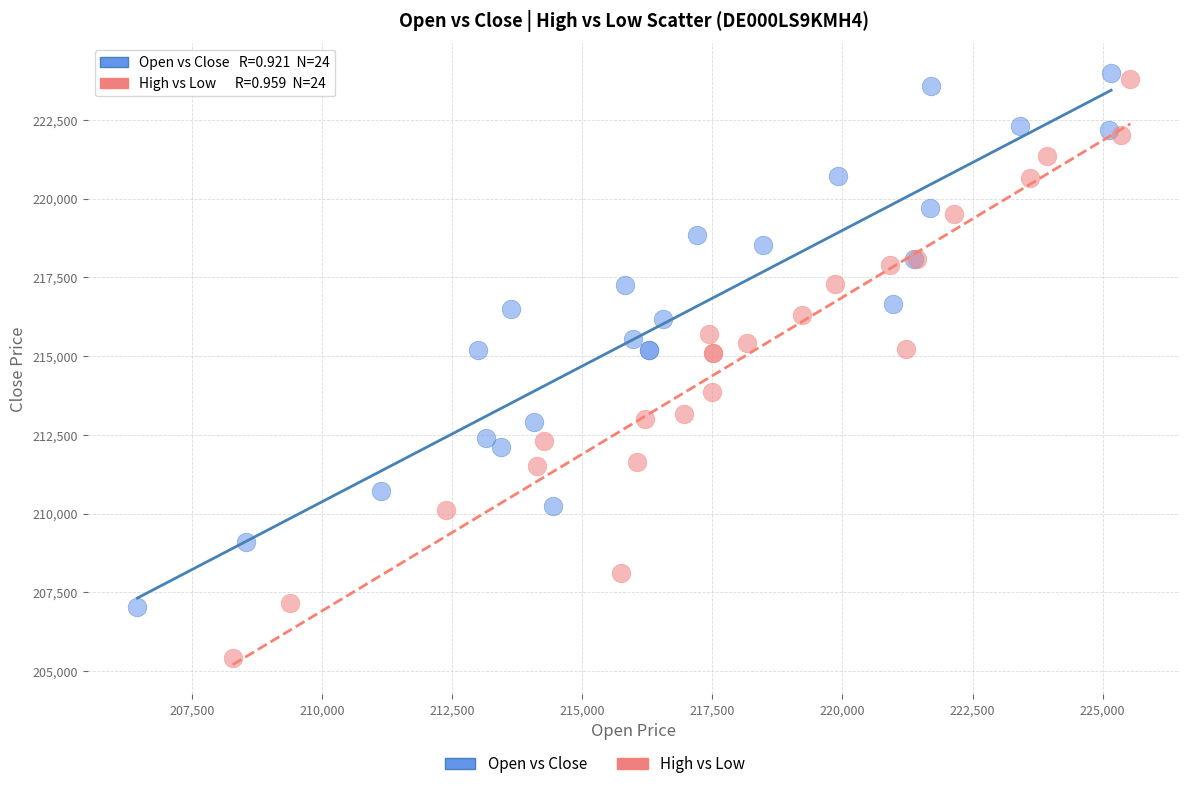

Which series has the largest Y range (max minus min)?

High vs Low